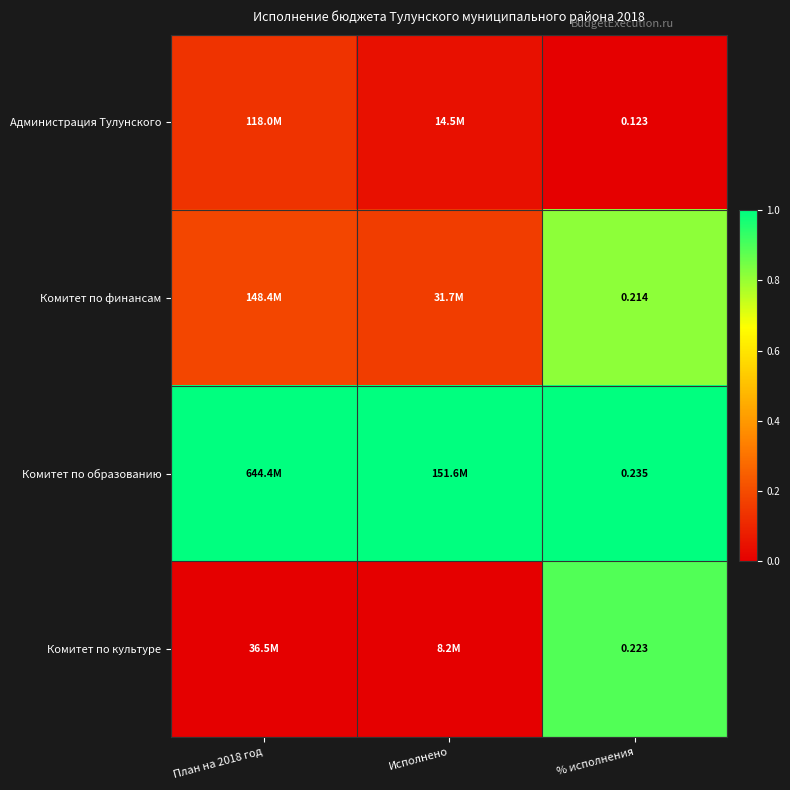

Is the value of Комитет по образованию at % исполнения greater than the value of Администрация Тулунского at % исполнения?

Yes